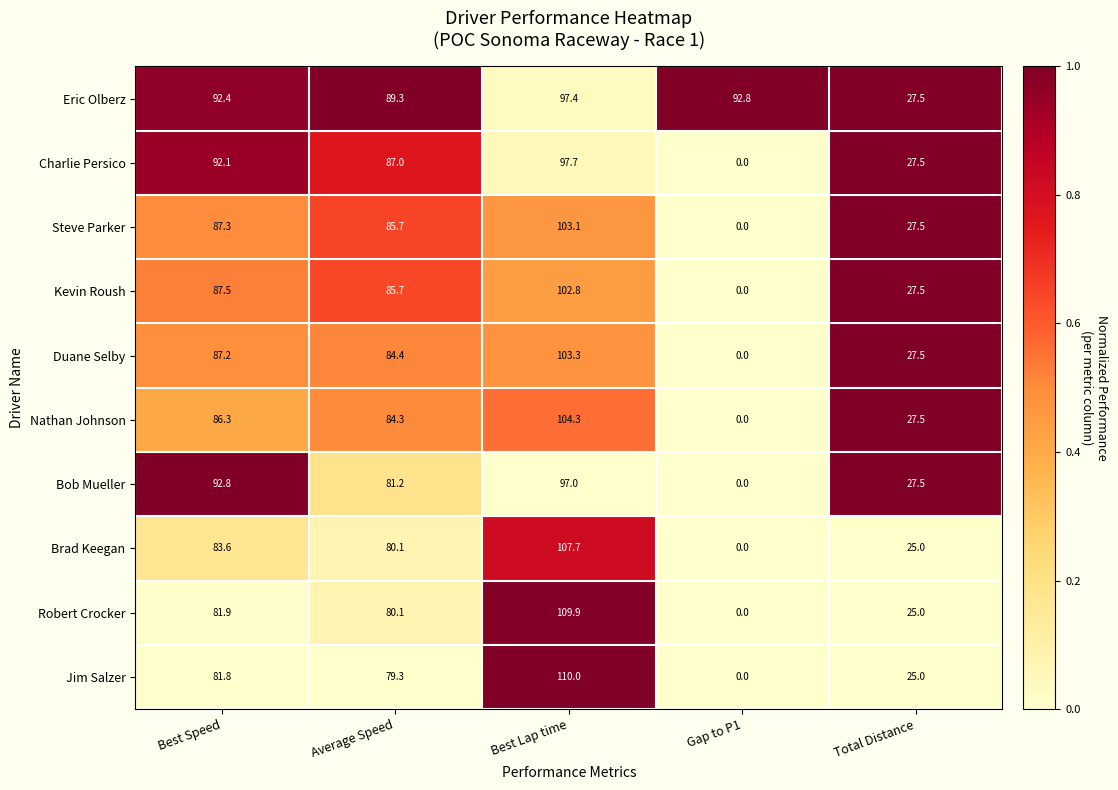

The value of Bob Mueller at Total Distance is 9.7. True or false?

False